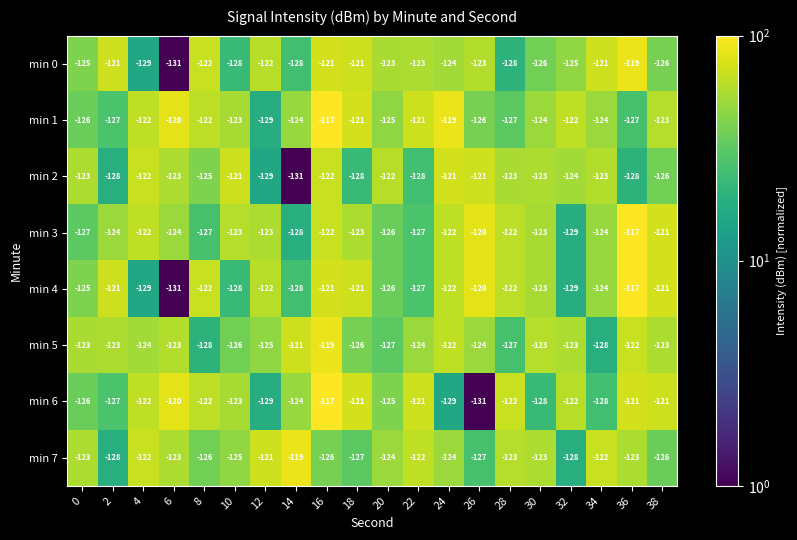

What is the lowest value of the min 4 series?

-131